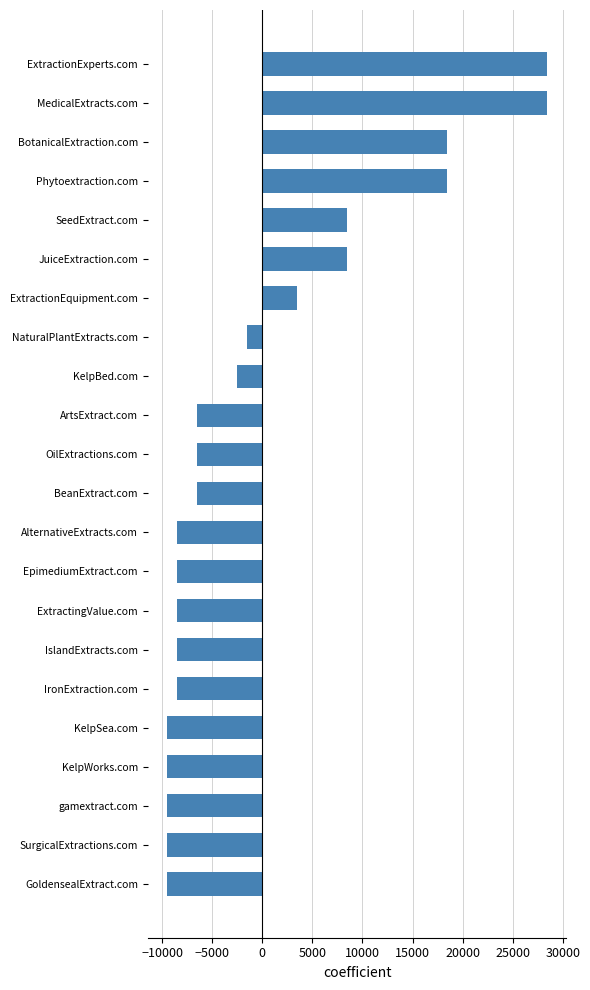

How many data points are above -6545?

9